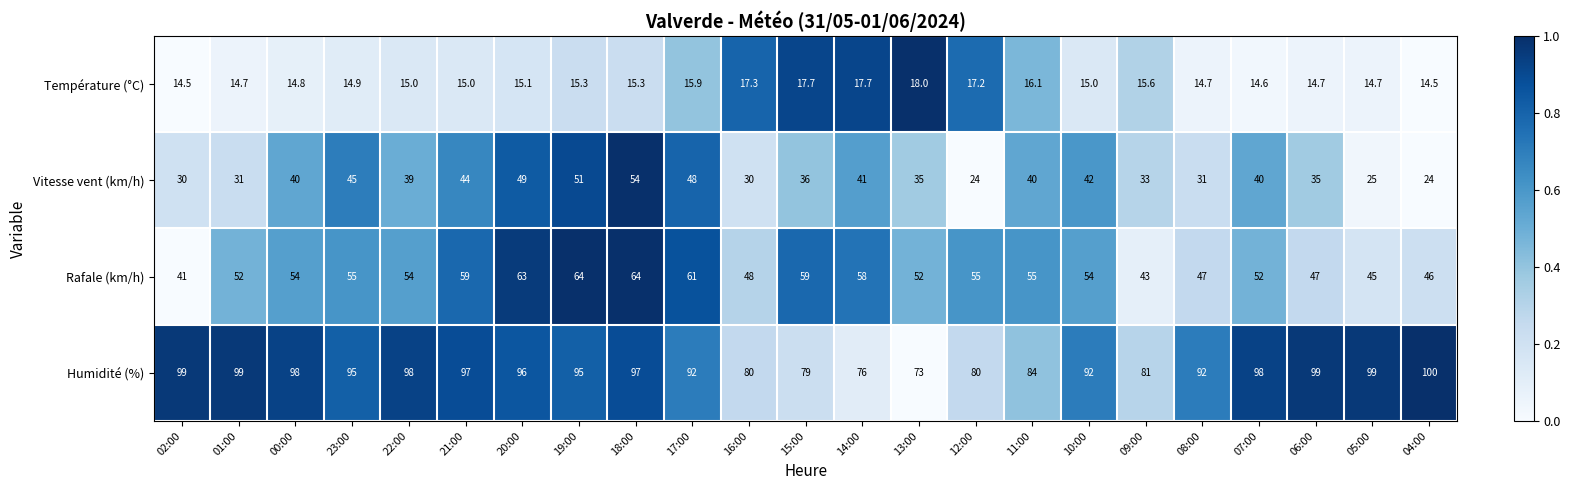

Which series has the largest range (max minus min)?

Vitesse vent (km/h)